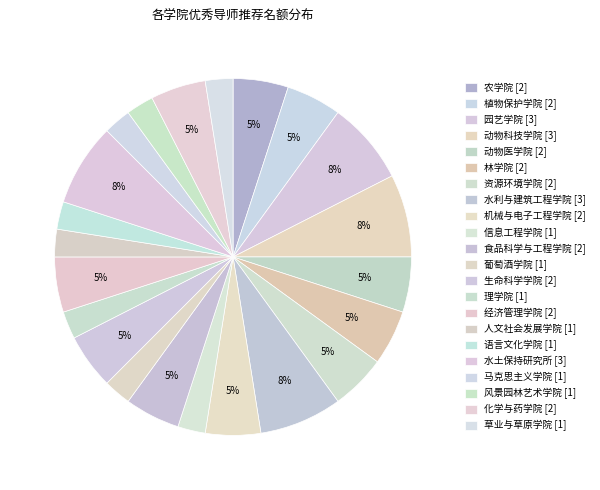

Is 化学与药学院 the majority of the pie?

No